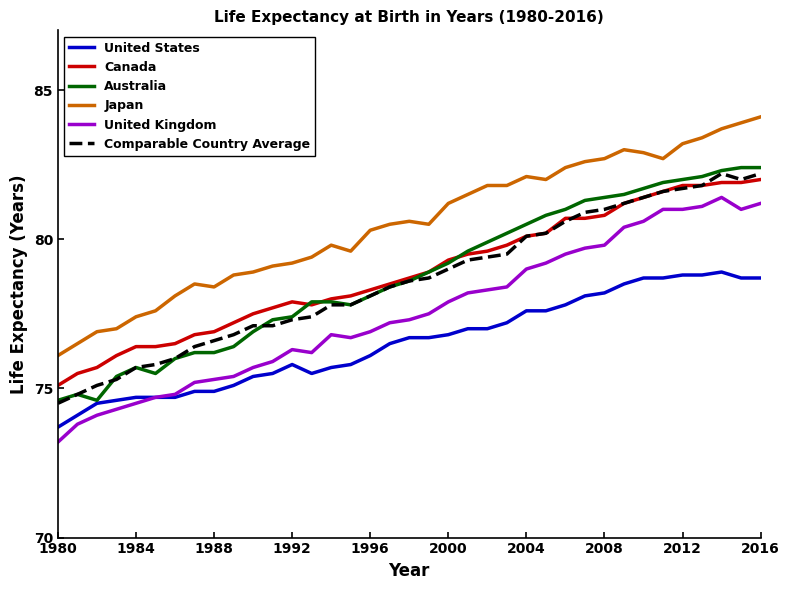

Which series has the largest total across all categories?

Japan